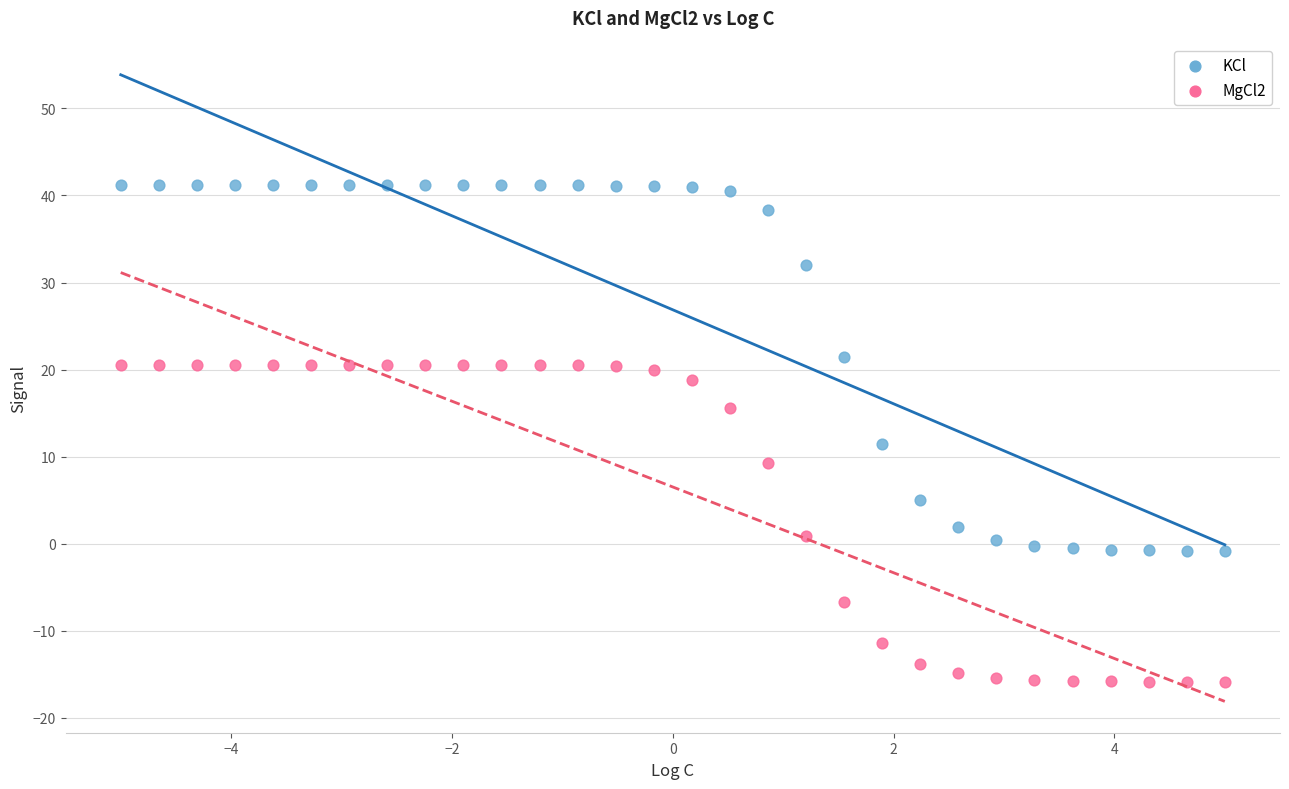

Which series has the largest Y range (max minus min)?

KCl